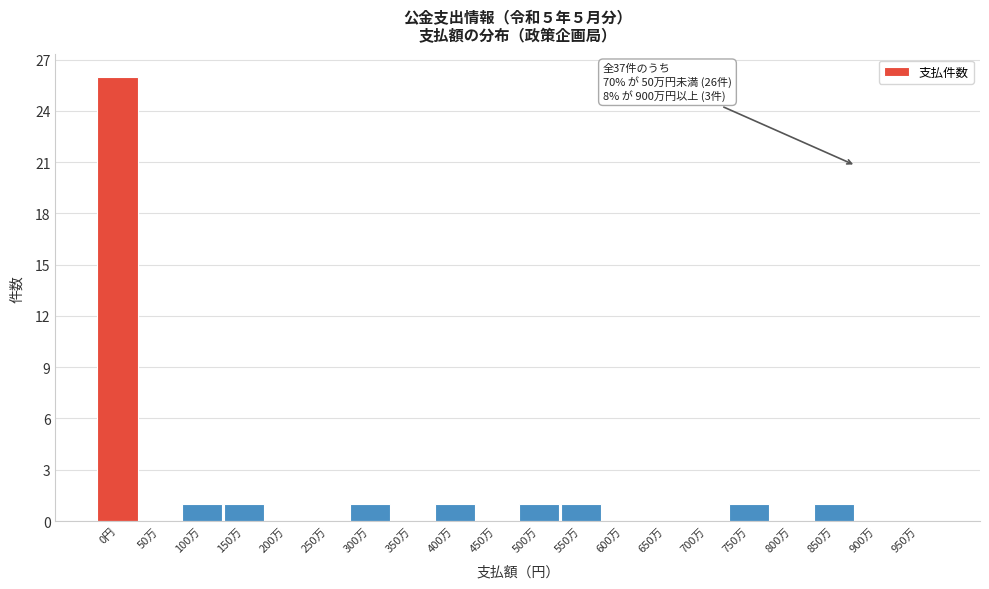

Reading left to right, extract all data points from this chart.

0円=26	50万=0	100万=1	150万=1	200万=0	250万=0	300万=1	350万=0	400万=1	450万=0	500万=1	550万=1	600万=0	650万=0	700万=0	750万=1	800万=0	850万=1	900万=0	950万=0